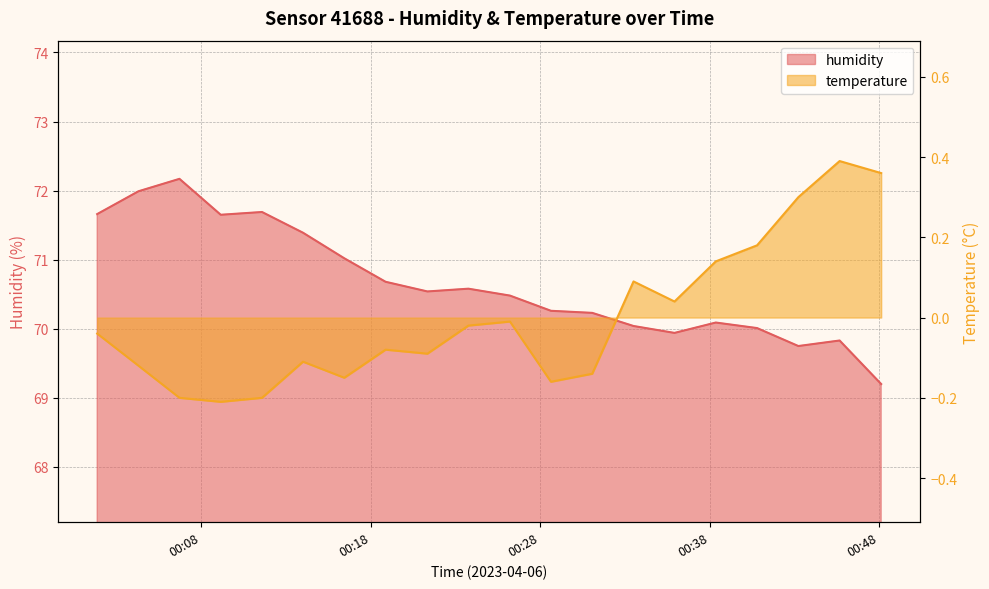

At which category does temperature reach its first local peak?

2023-04-06T00:14:01